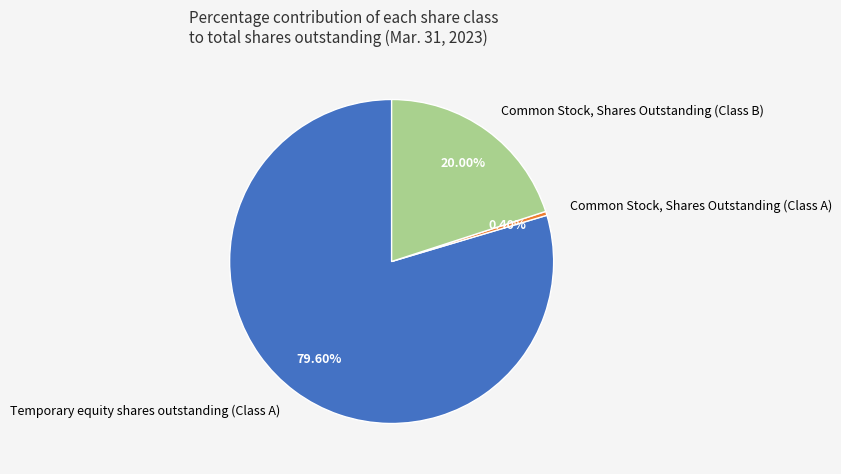

To the nearest percent, what portion does Common Stock, Shares Outstanding (Class B) represent?

20%